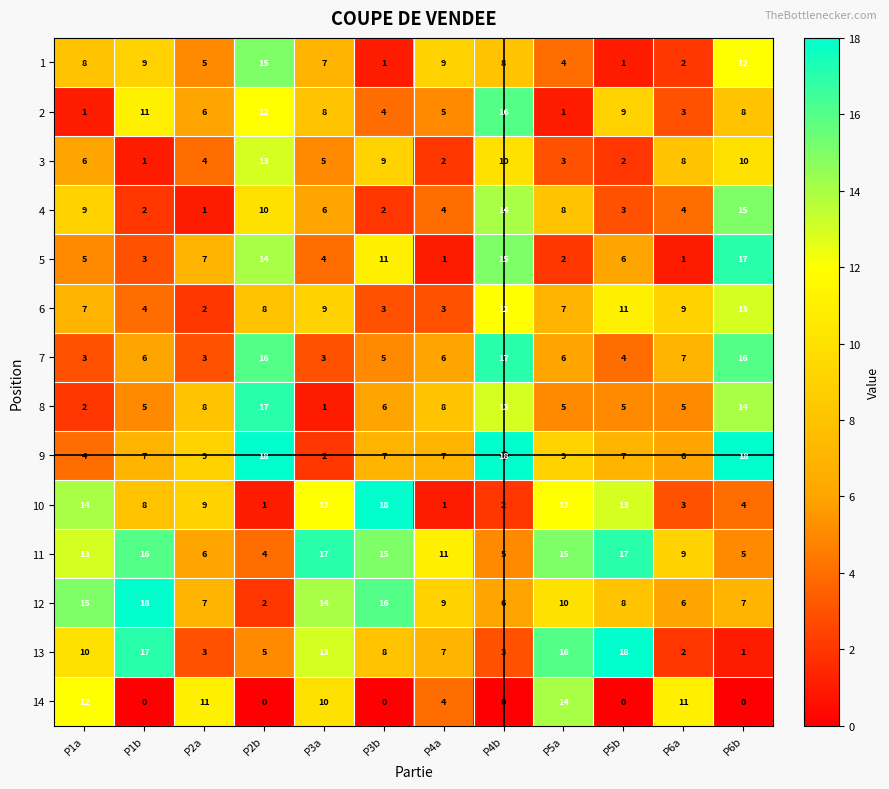

Where does the 12 series first go above 9?

P1a